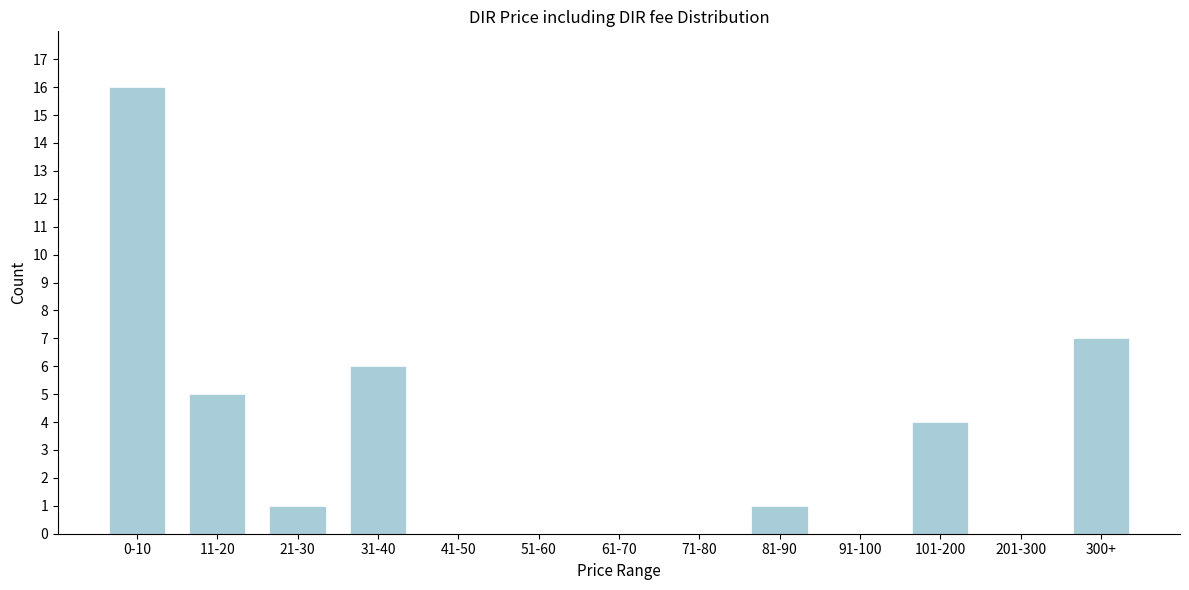

Reading left to right, what are all the values shown in this chart?

0-10=16	11-20=5	21-30=1	31-40=6	41-50=0	51-60=0	61-70=0	71-80=0	81-90=1	91-100=0	101-200=4	201-300=0	300+=7